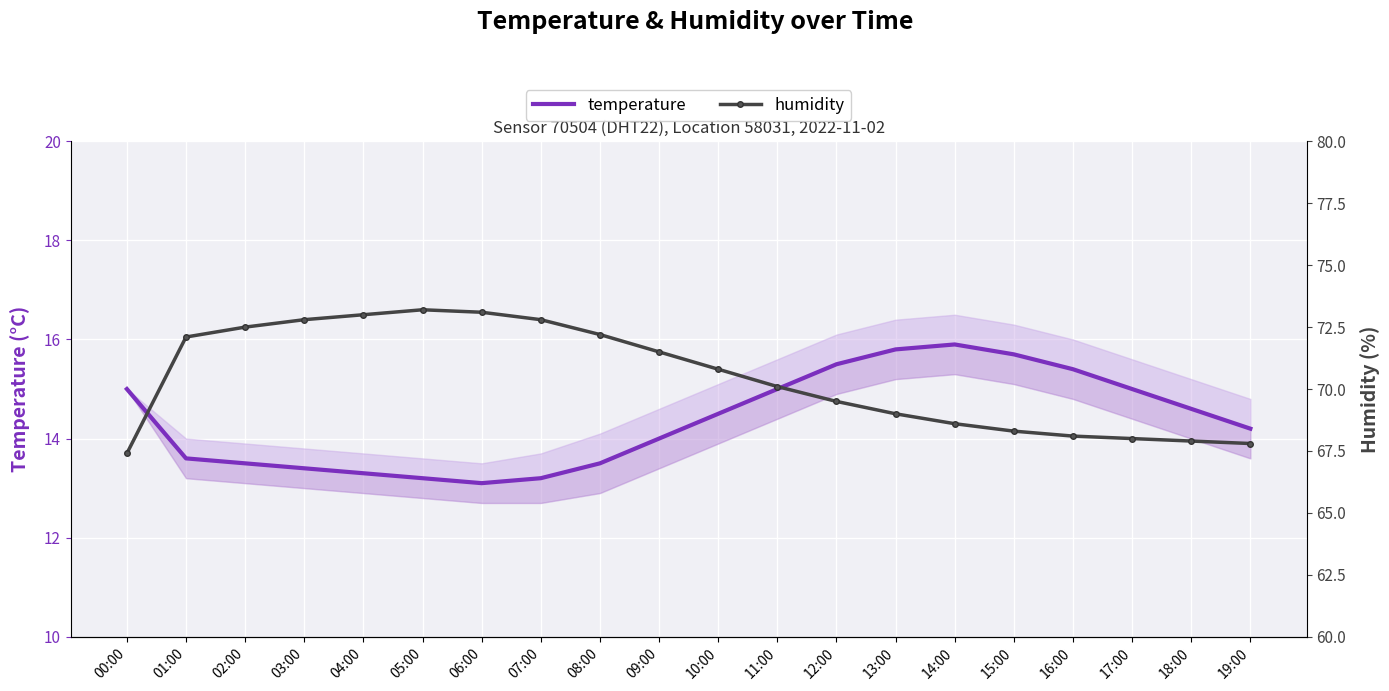

What is the total value across all series at 14:00?

84.5